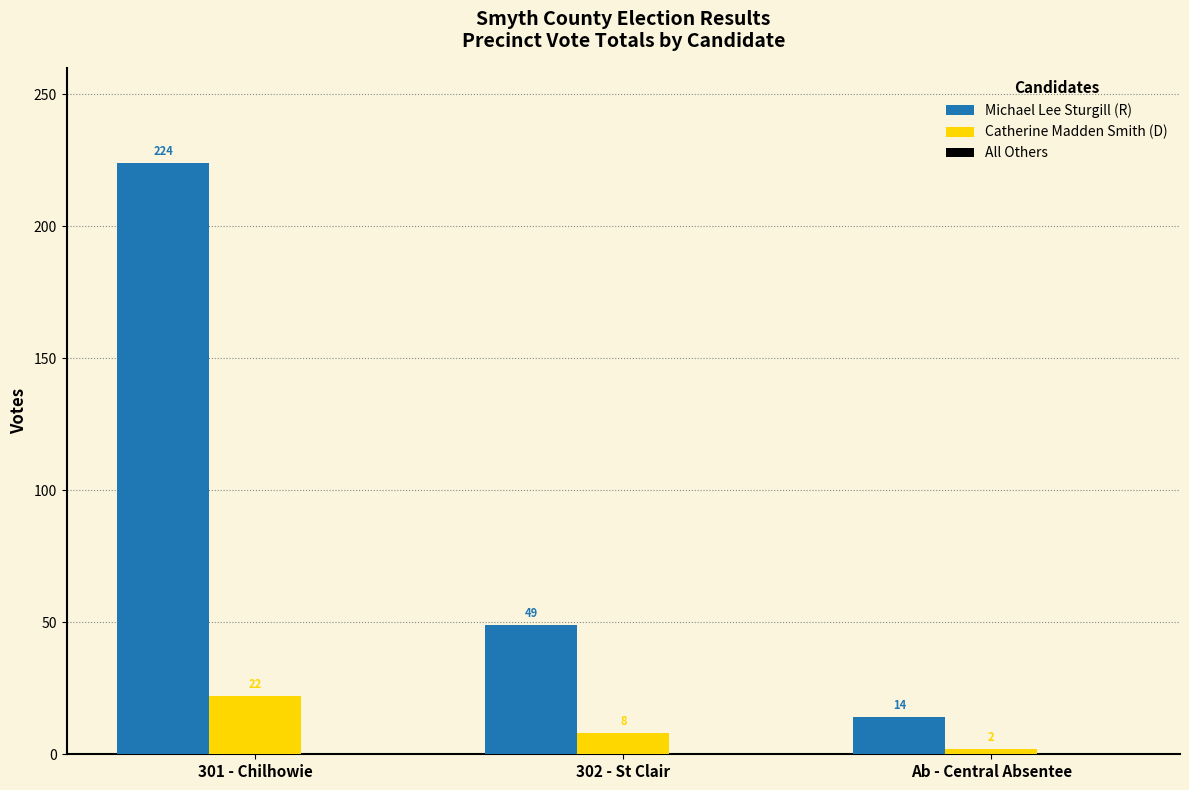

Where does the Michael Lee Sturgill (R) series first go above 49?

301 - Chilhowie